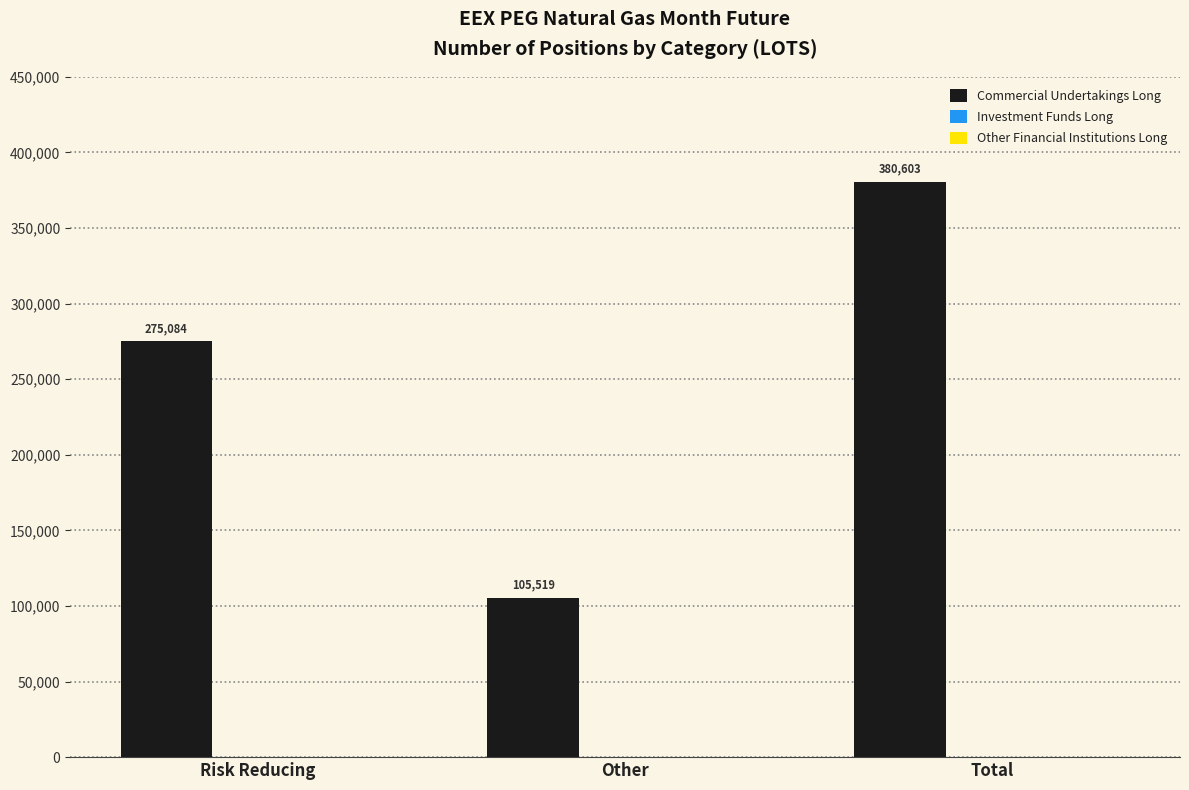

What is the label of the 2nd bar from the left?

Other